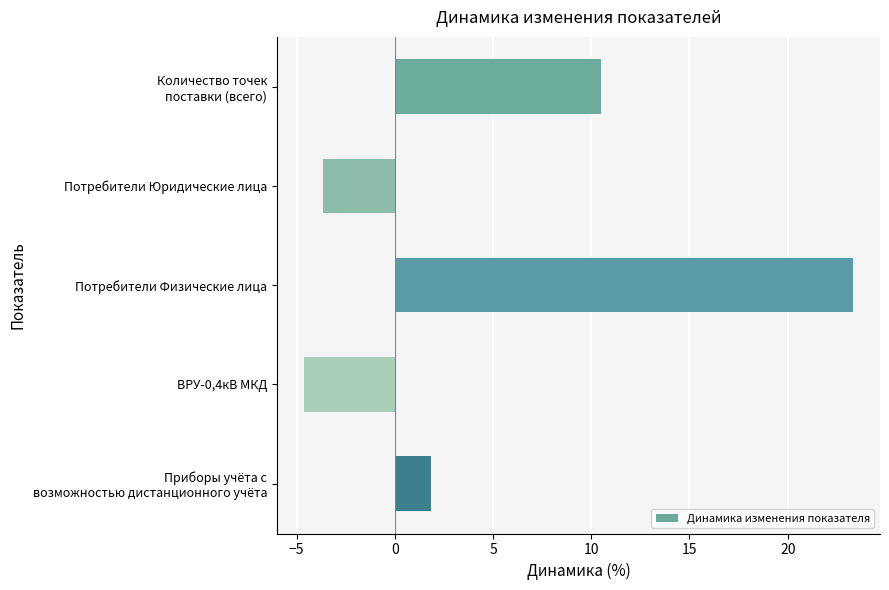

How many values are below 1?

2